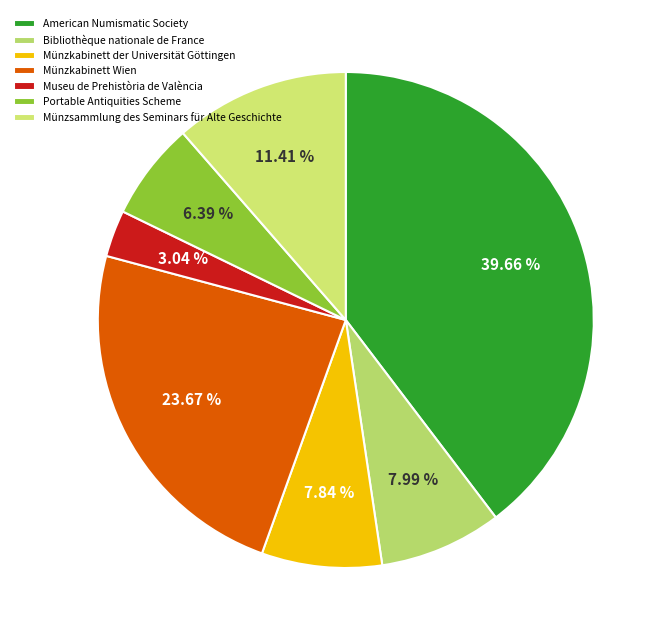

What is the ratio of the value at Museu de Prehistòria de València to the value at Münzsammlung des Seminars für Alte Geschichte?

0.3